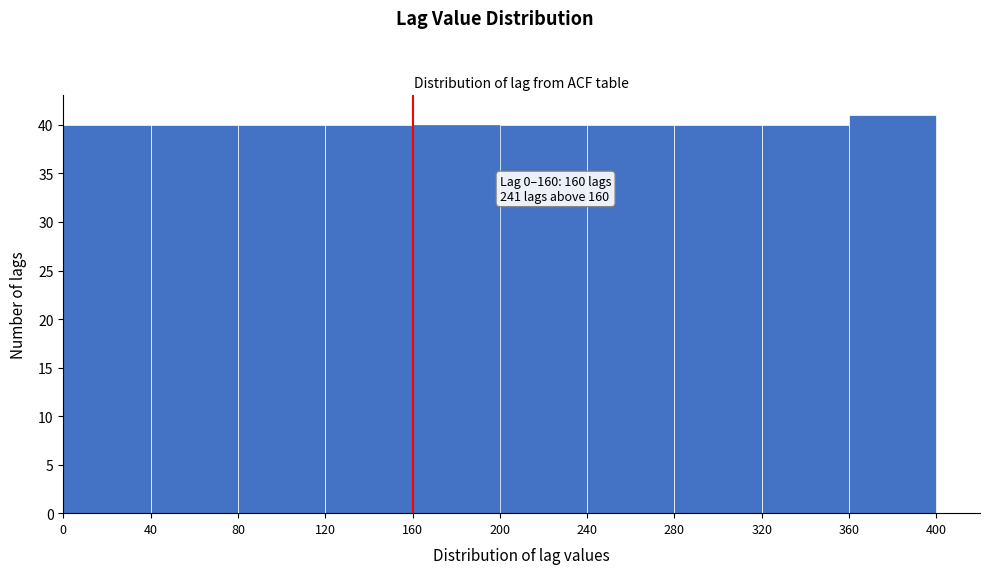

Which range on the x-axis has the tallest bar?

360 to 400